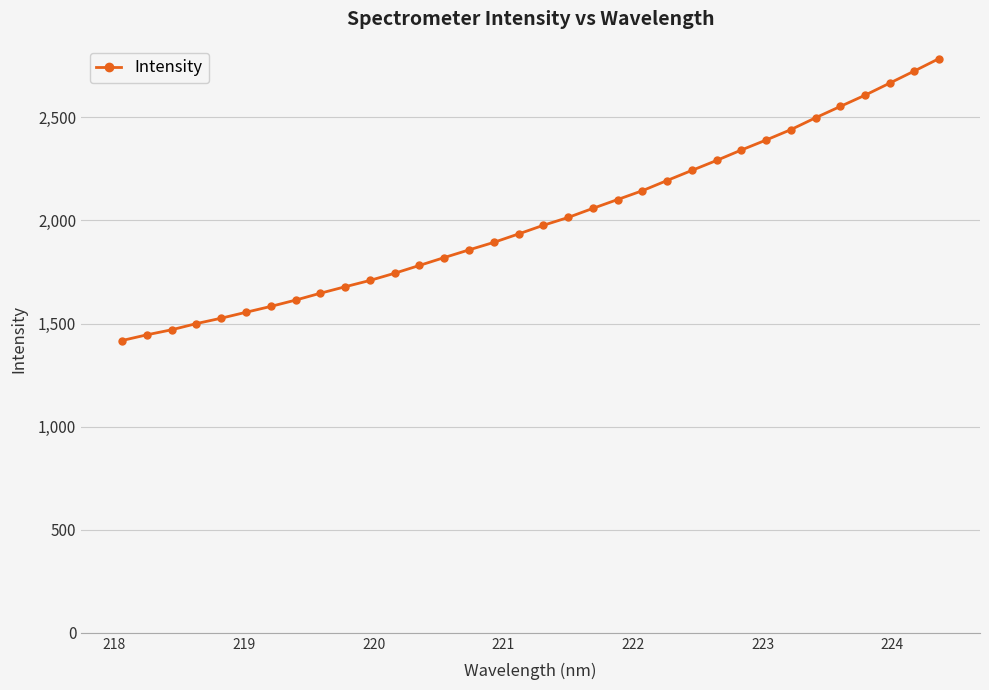

How many values exceed 1976?

17